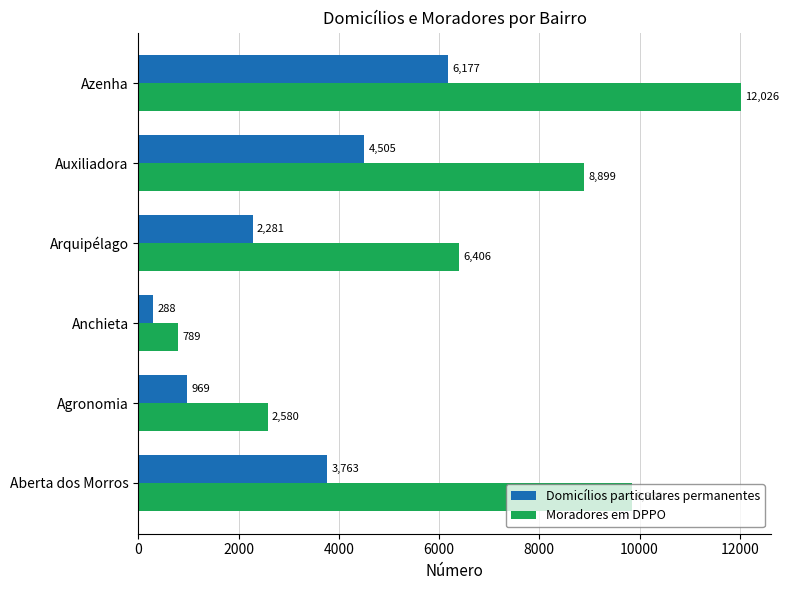

What is the minimum value shown in the chart?

288